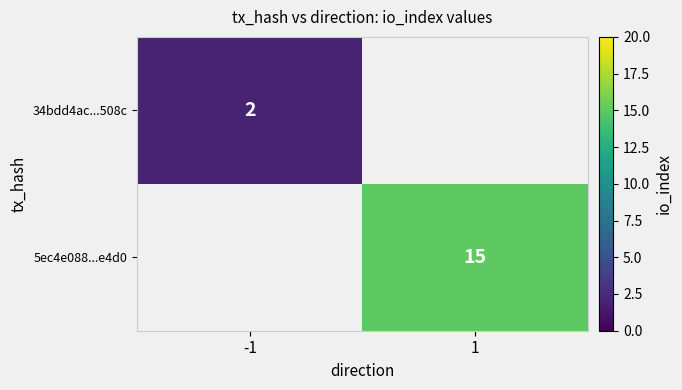

What is the greatest value displayed?

15.0